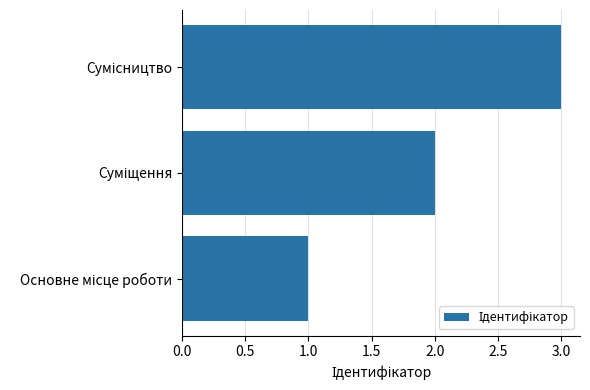

What is the sum of all values?

6